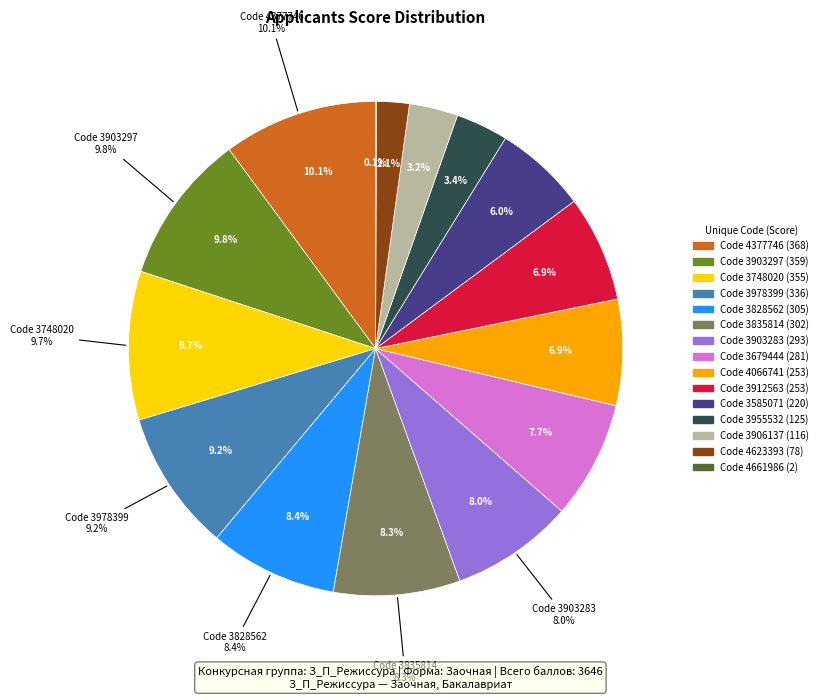

To the nearest percent, what is the combined percentage of 220 and 116?

9%